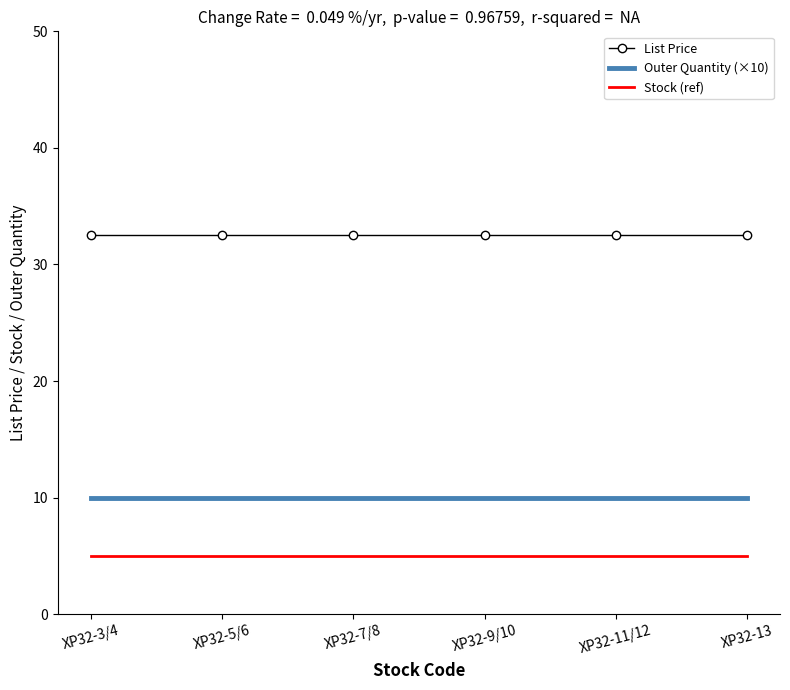

The value of List Price at XP32-11/12 is 44.3. True or false?

False